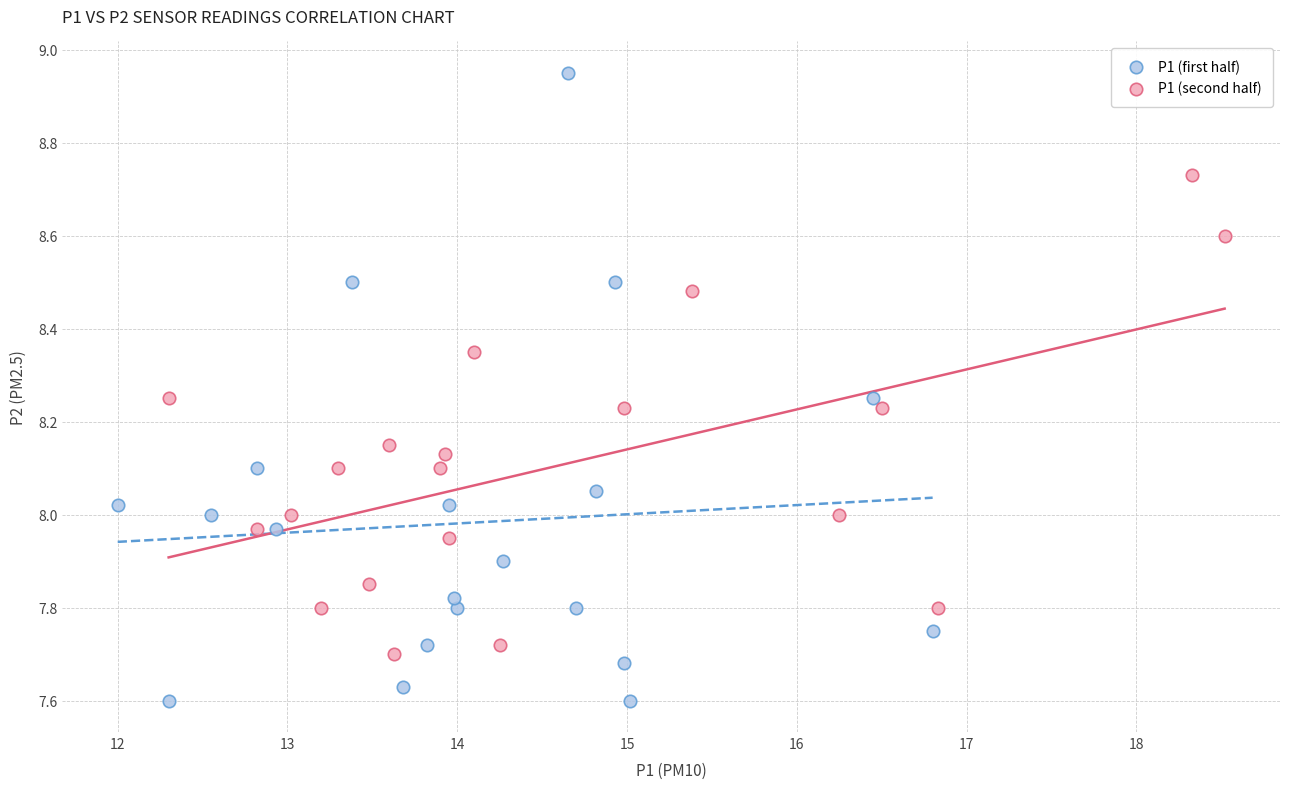

What are all the series names shown in the legend?

P1 (first half), P1 (second half)